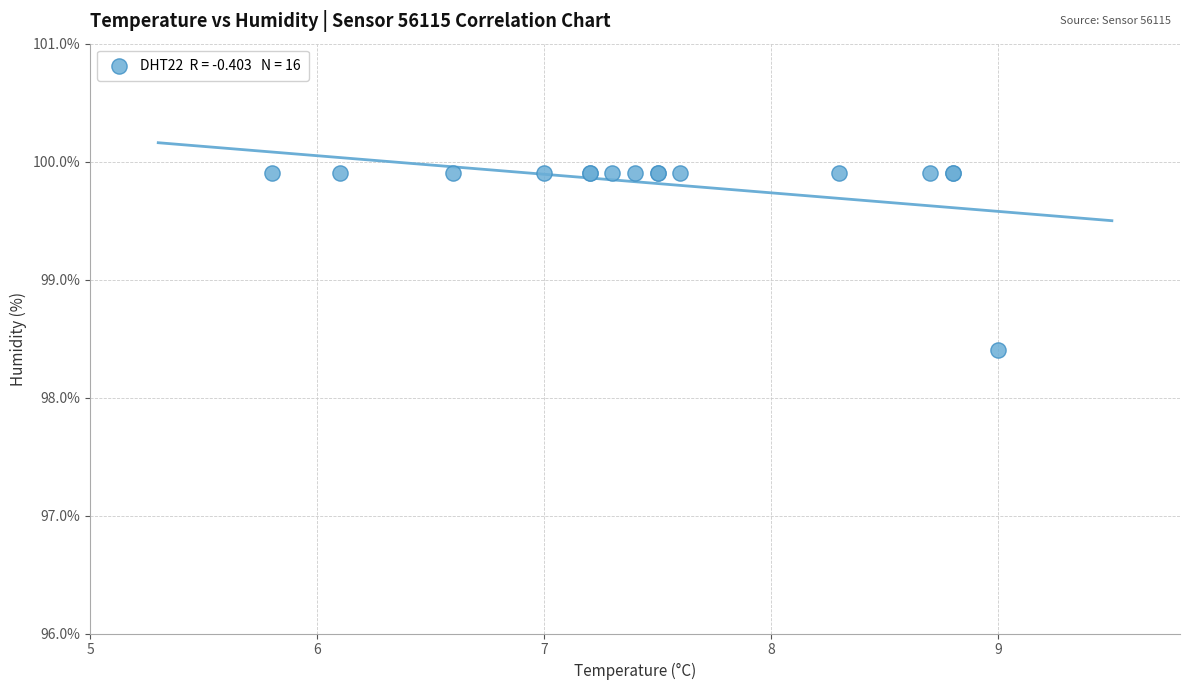

What Y value in the scatter plot is closest to 99?

98.4